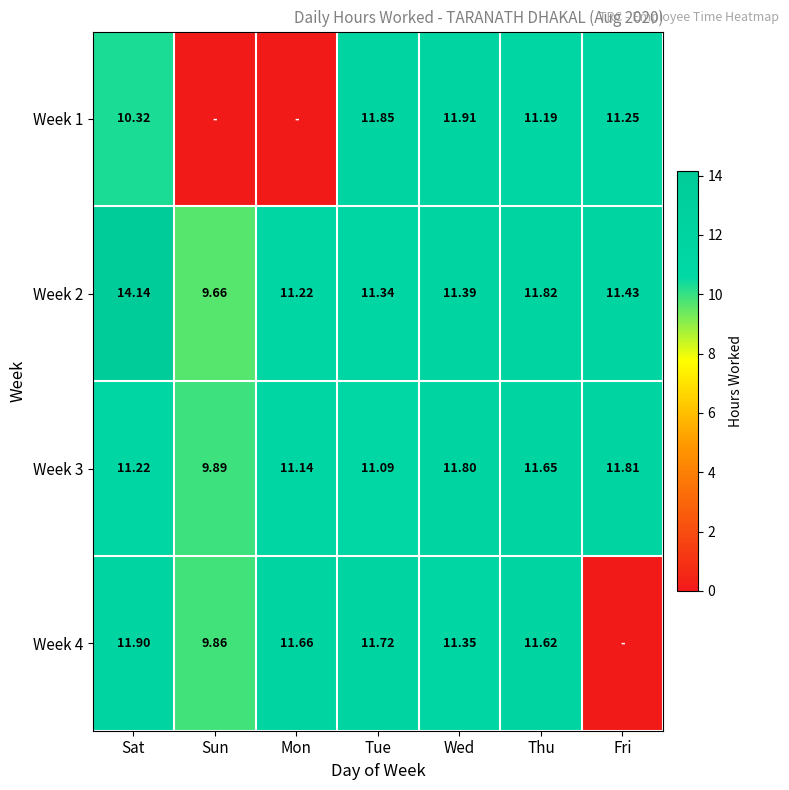

The Week 4 series shows 15.7 at Sat. True or false?

False